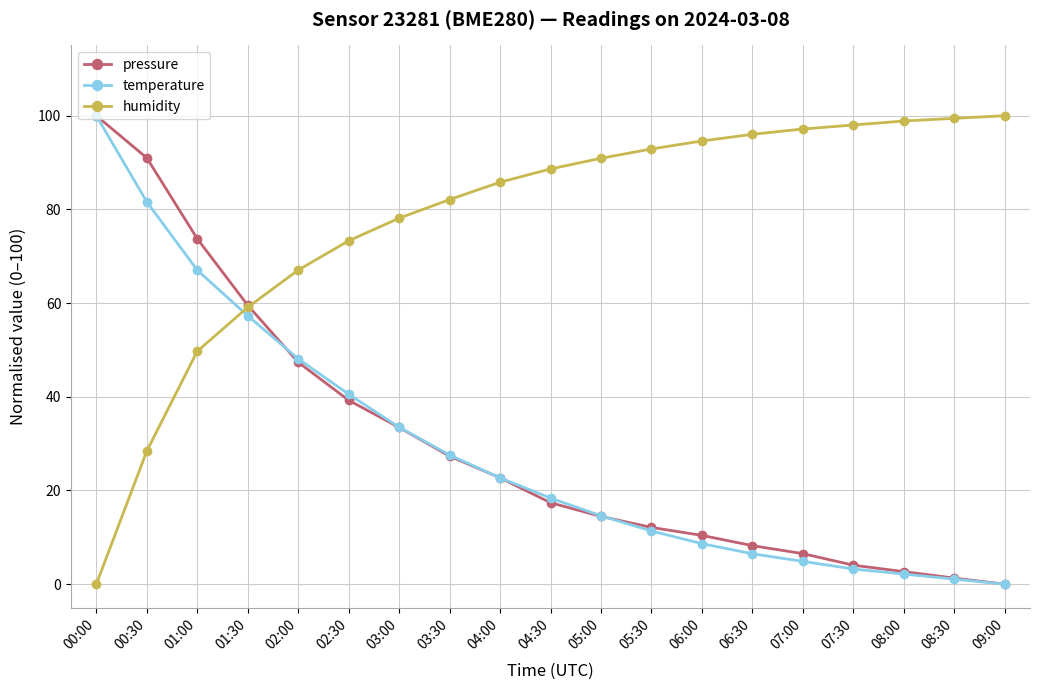

What is the maximum value for pressure?

100.0